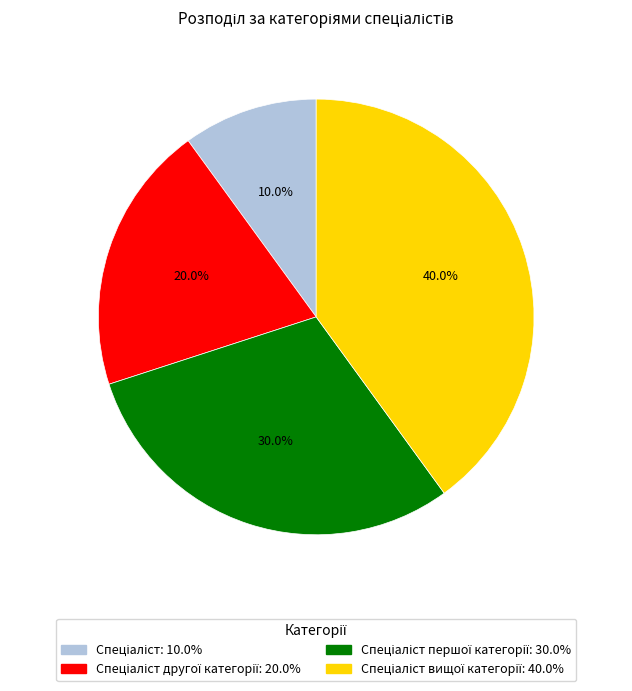

Is there a majority slice in this chart?

No